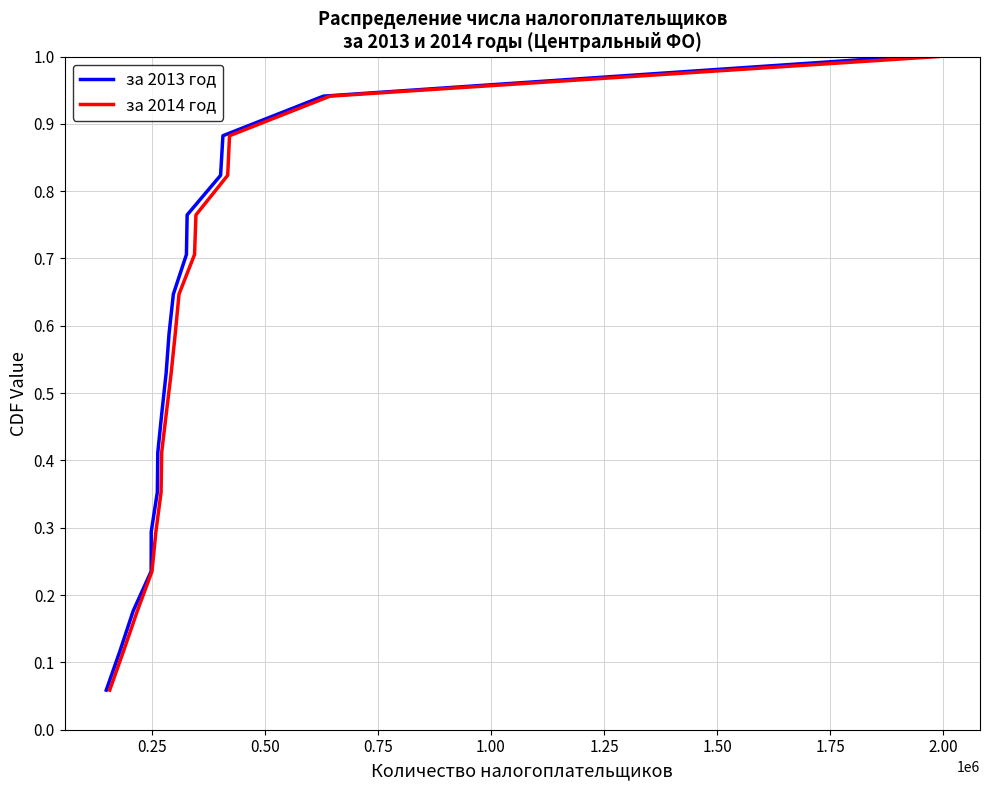

What is the greatest value displayed?

1.0